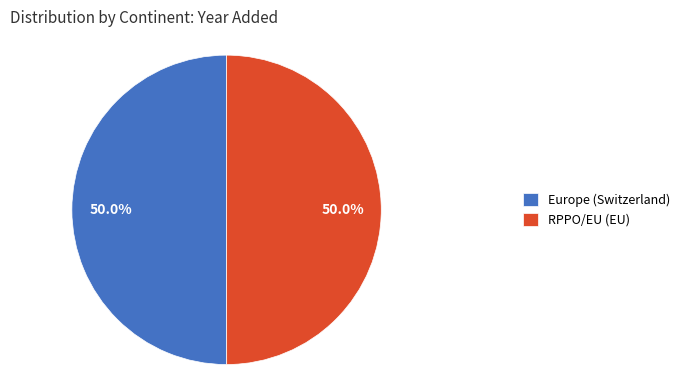

What is the ratio of the value at Europe (Switzerland) to the value at RPPO/EU (EU)?

1.0